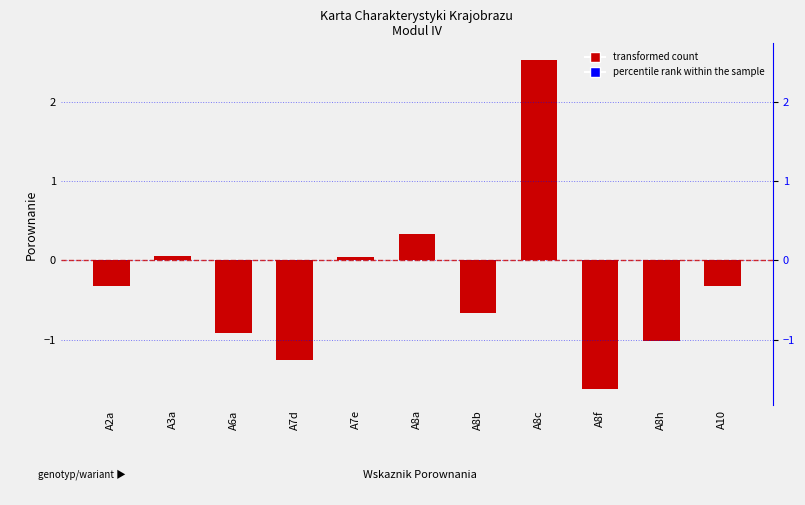

List the labels in order of value, smallest first.

A8f, A7d, A8h, A6a, A8b, A10, A2a, A7e, A3a, A8a, A8c